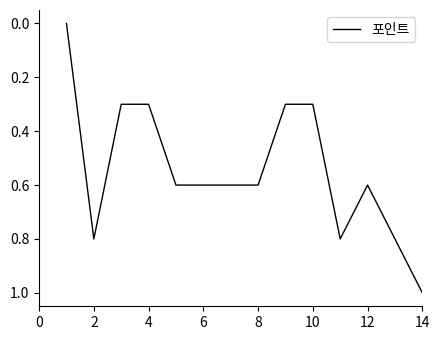

How many lines are shown in the chart?

1